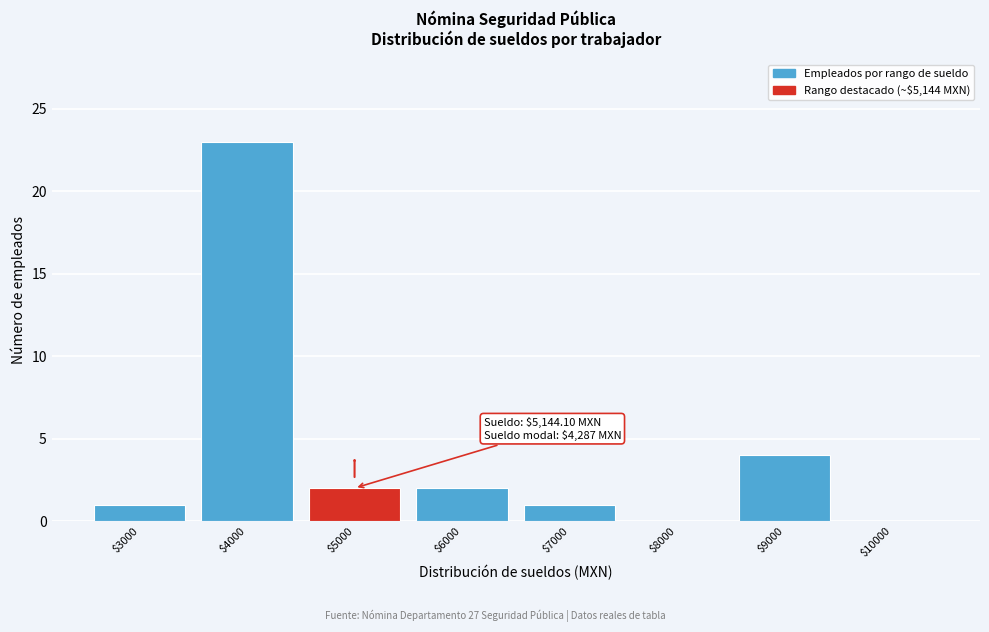

At which label is the value closest to 11?

$9000